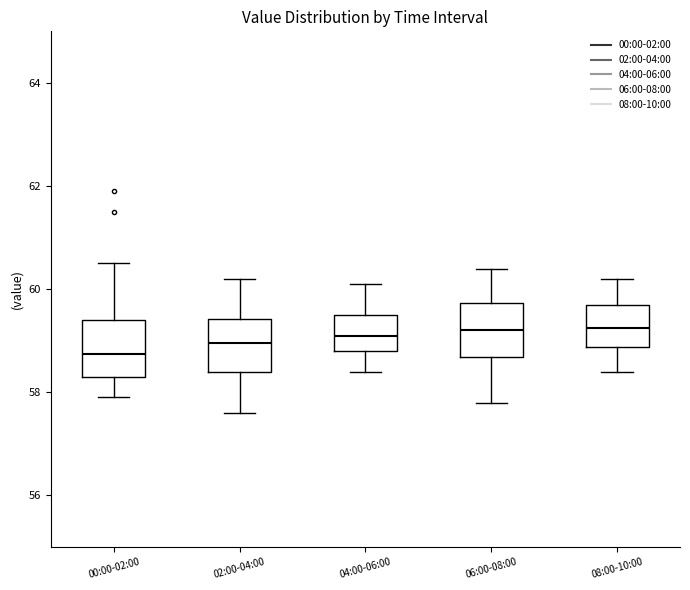

Which box's median line is the lowest?

00:00-02:00